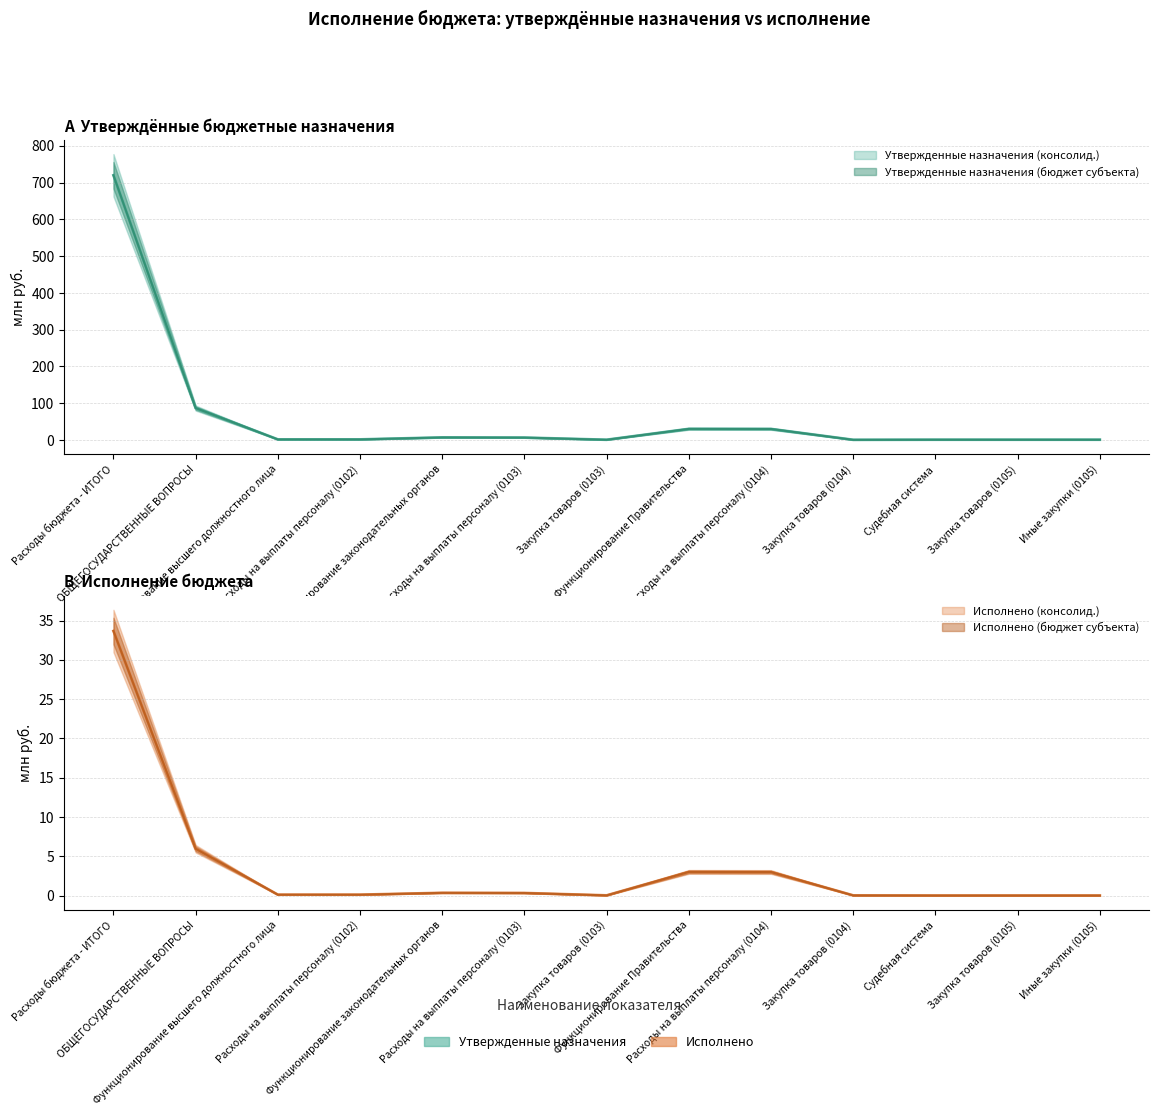

How many data points in Утвержденные назначения (бюджет субъекта) are above 1?

8